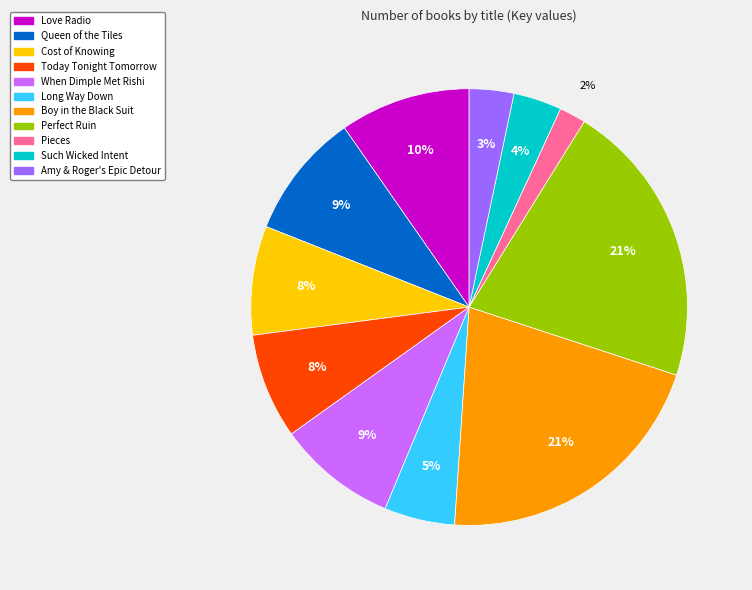

Is Boy in the Black Suit the majority of the pie?

No